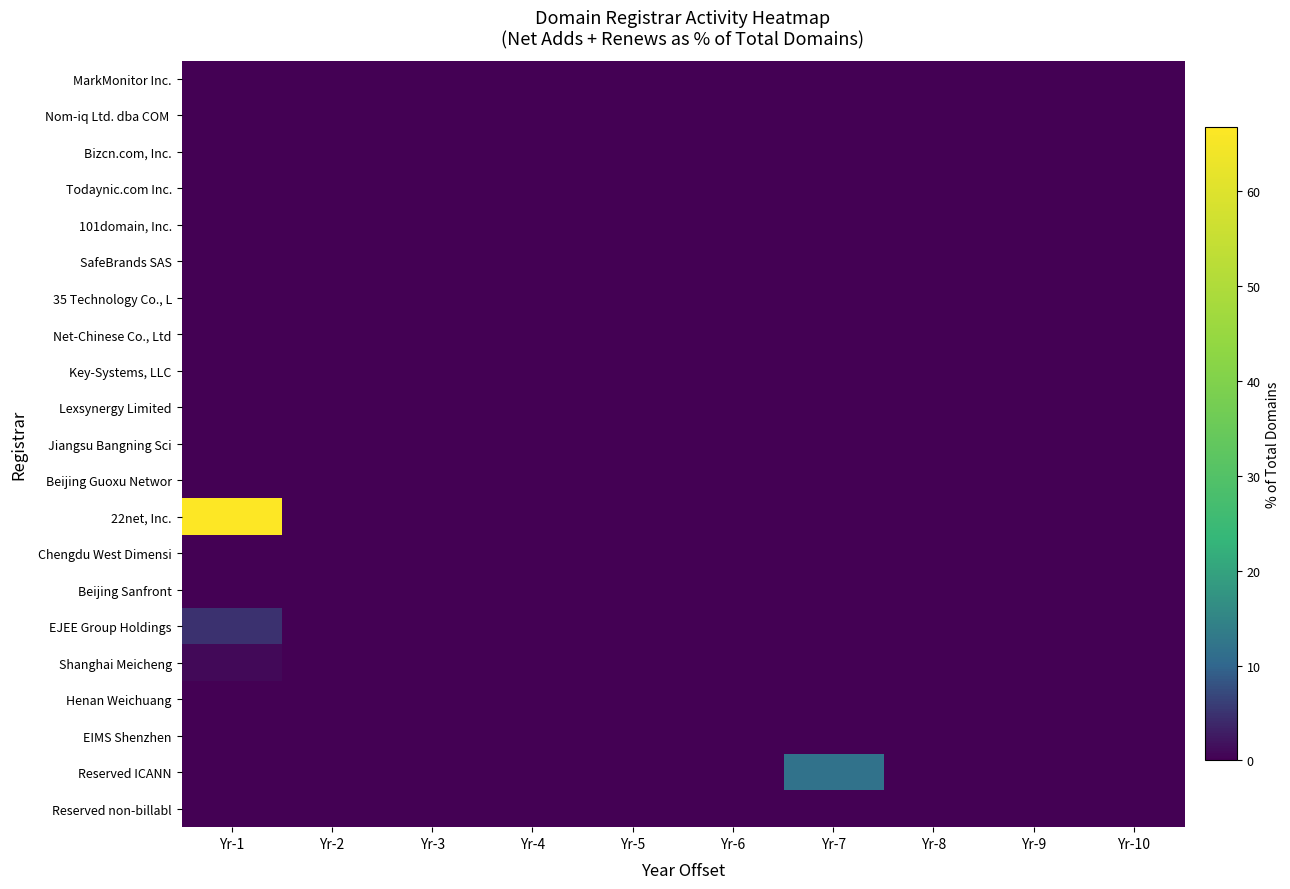

Which category has the highest value across all series?

Yr-1